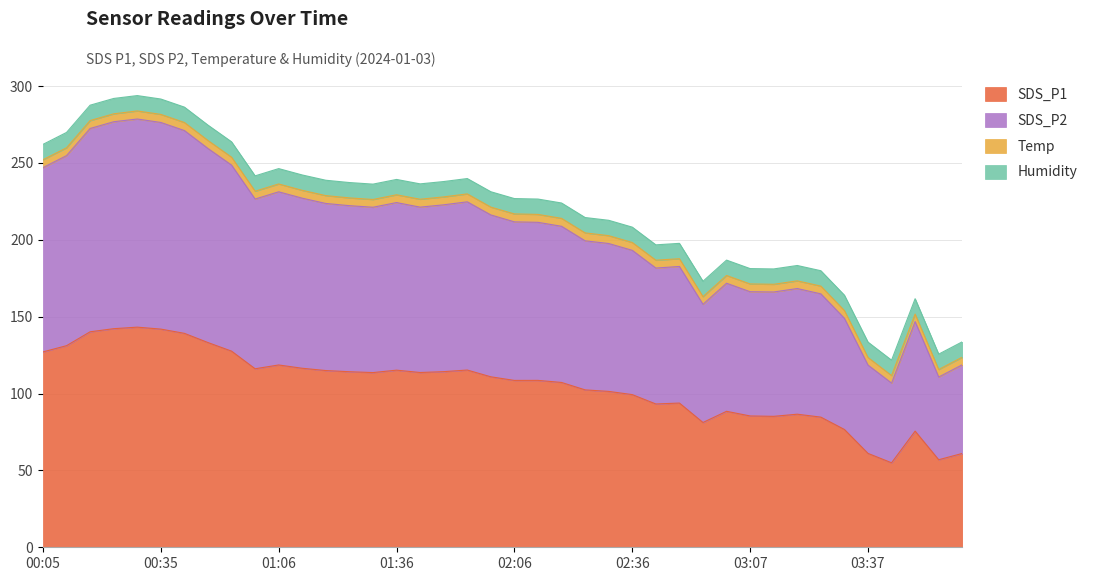

What is the smallest value displayed?

55.0